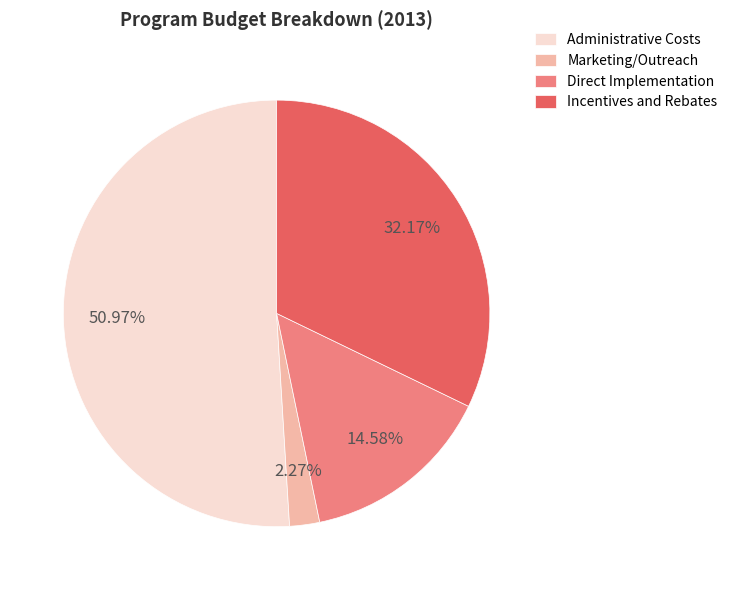

How many slices are in this pie chart?

4